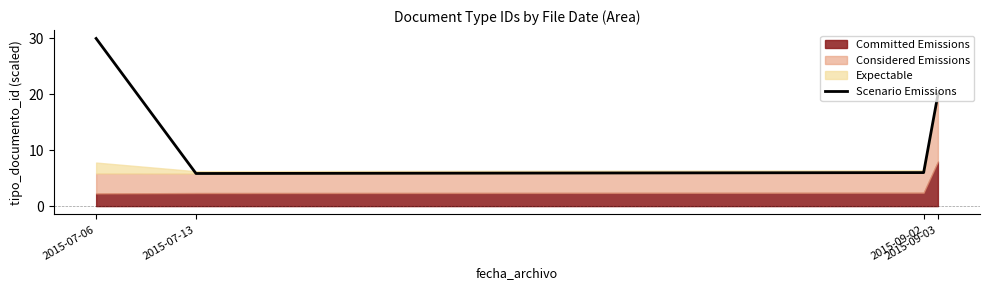

Where is the first local minimum?

2015-07-13